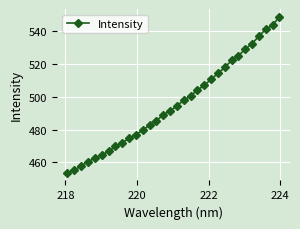

What is the sum of all values?

15868.9